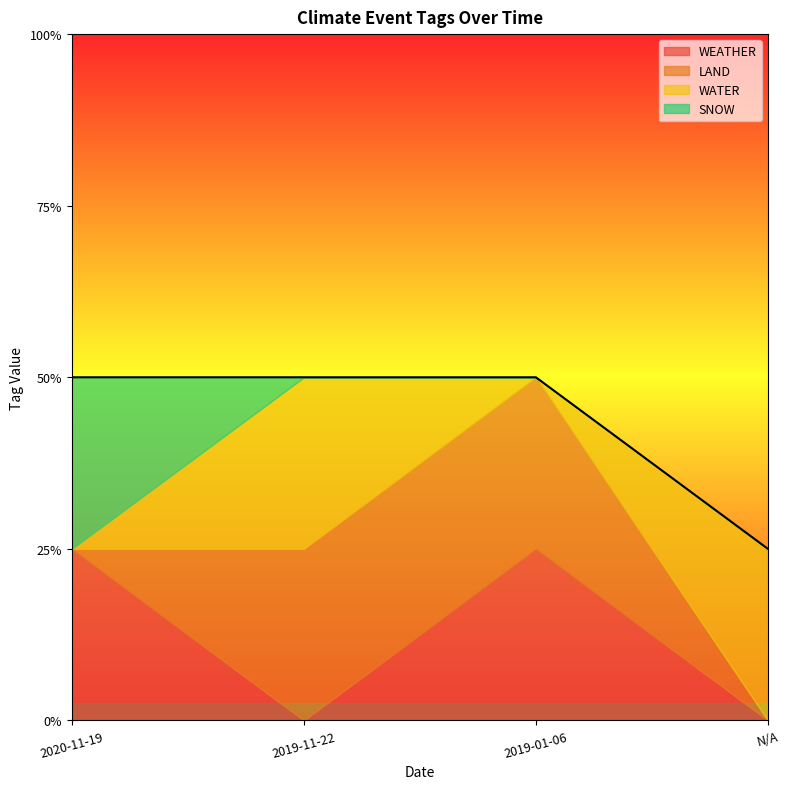

List the series in order of their peak value, lowest first.

WEATHER, LAND, WATER, SNOW